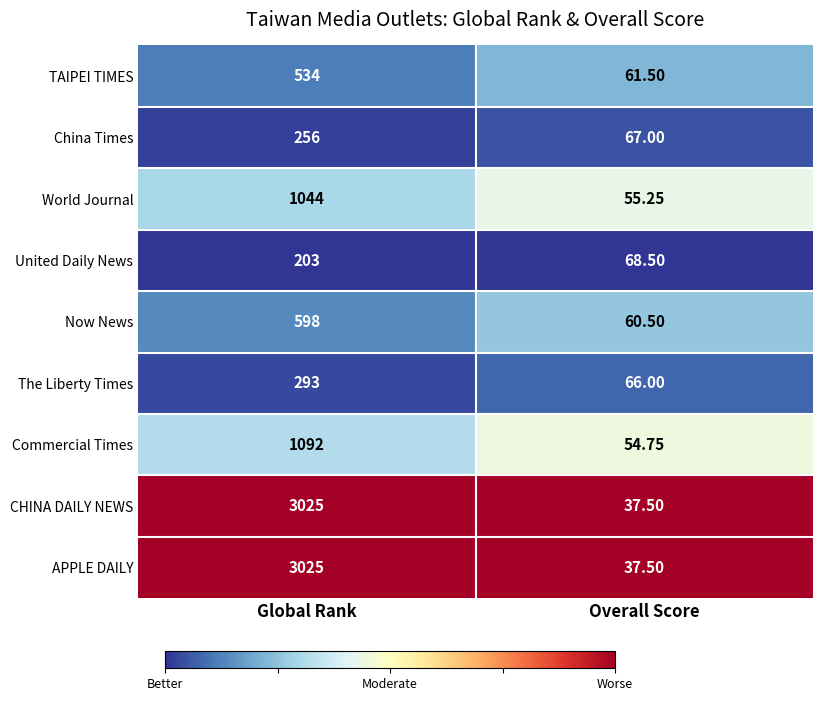

At which category does the chart reach its minimum across all series?

Overall Score